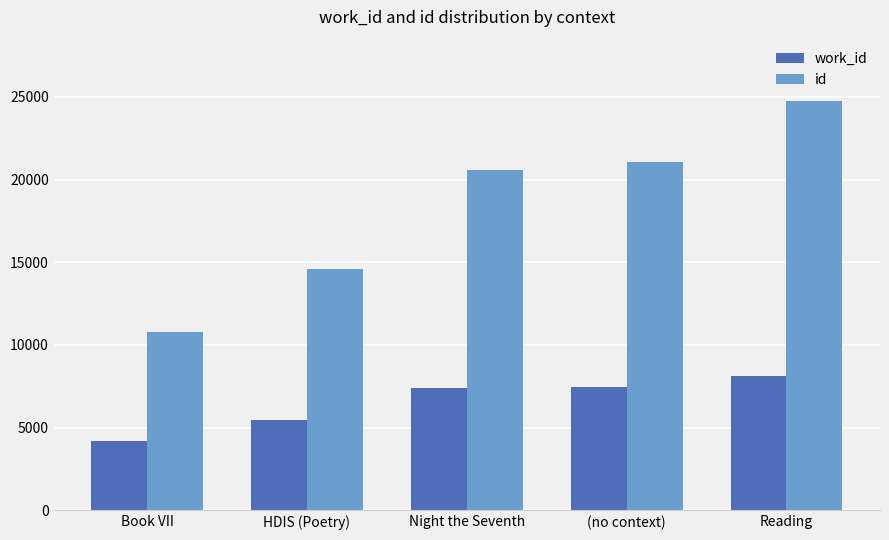

Which series has the largest range (max minus min)?

id